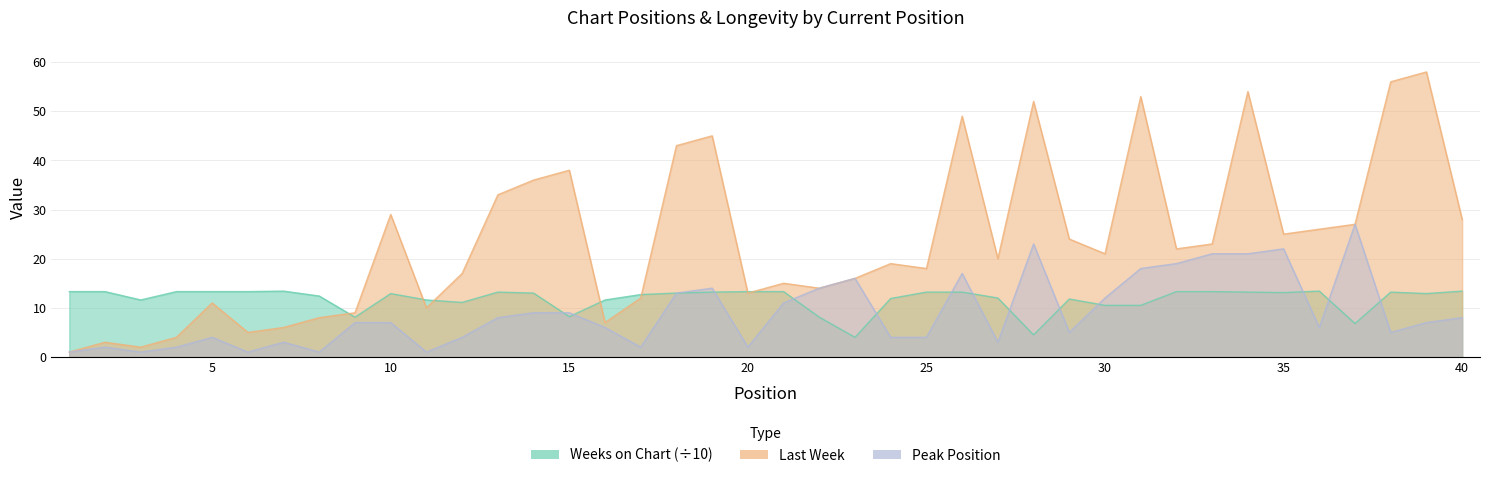

What is the difference between the maximum and minimum values in the Last Week series?

57.0